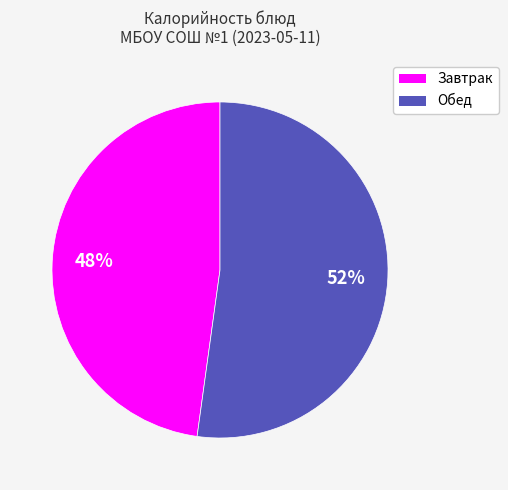

How many slices are in this pie chart?

2